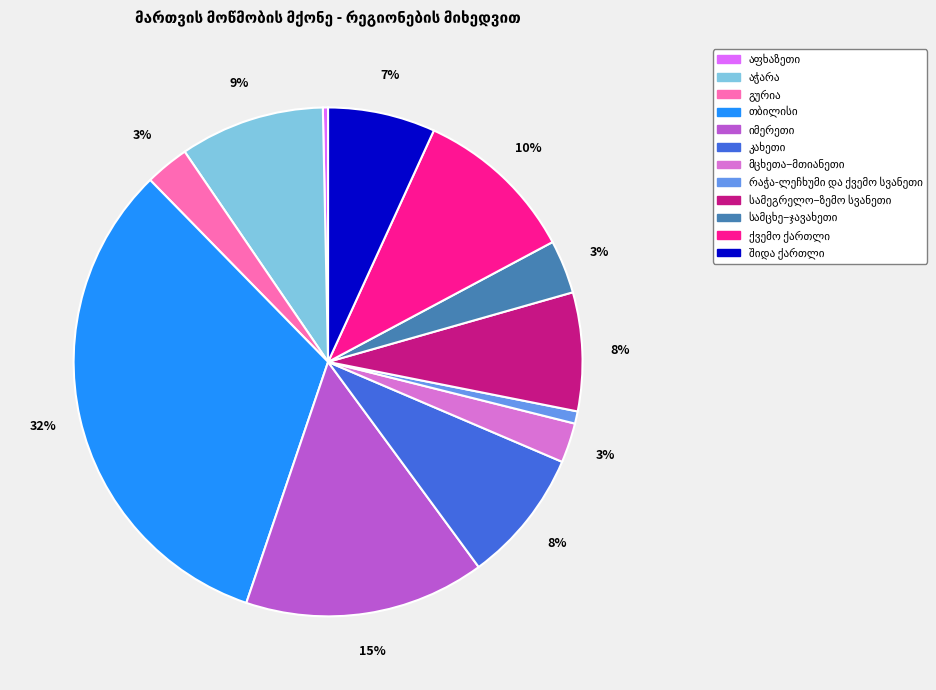

Is there a majority slice in this chart?

No